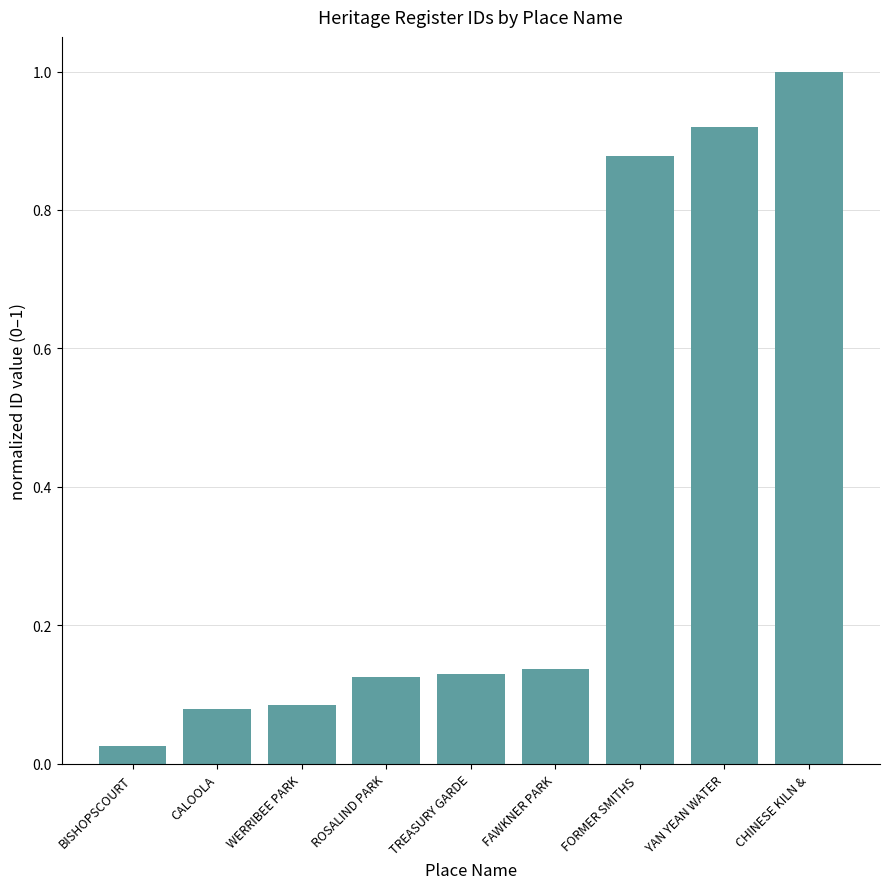

What is the difference between the maximum and minimum values?

1.0